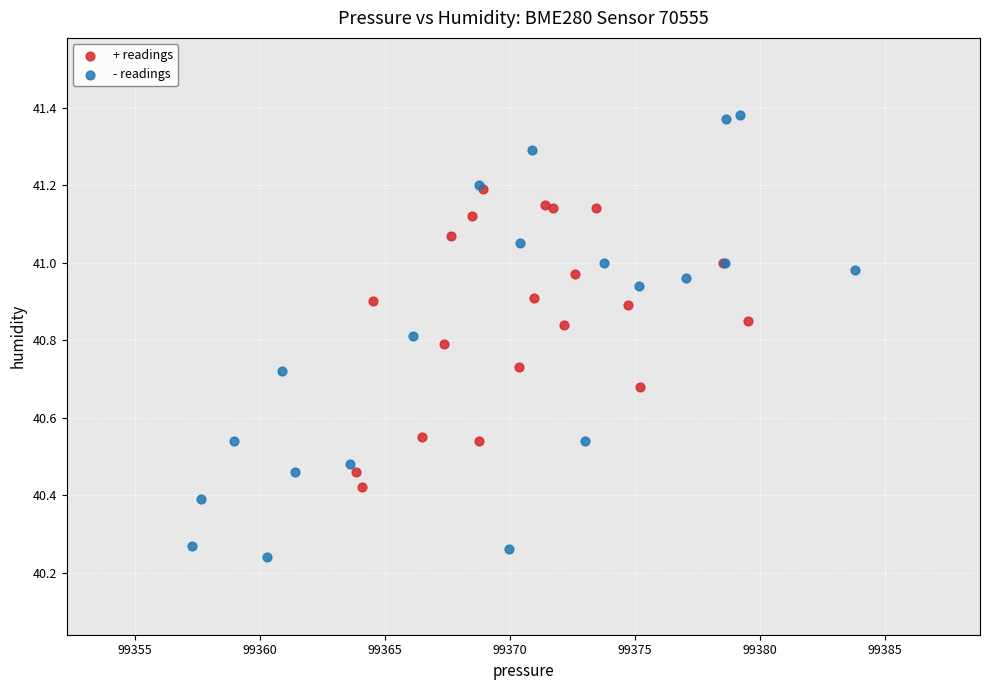

Which series reaches the minimum Y coordinate?

- readings